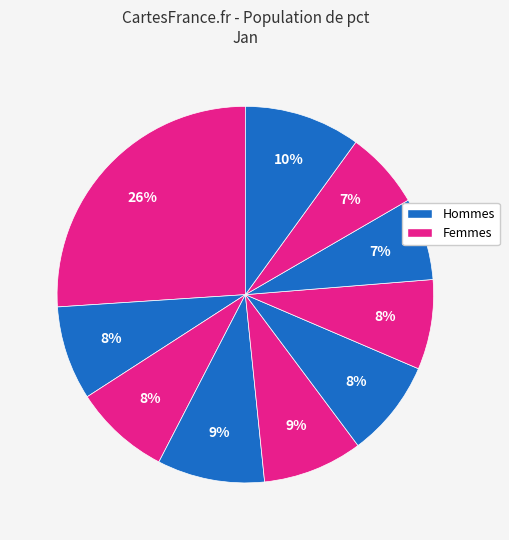

How many slices are in this pie chart?

10